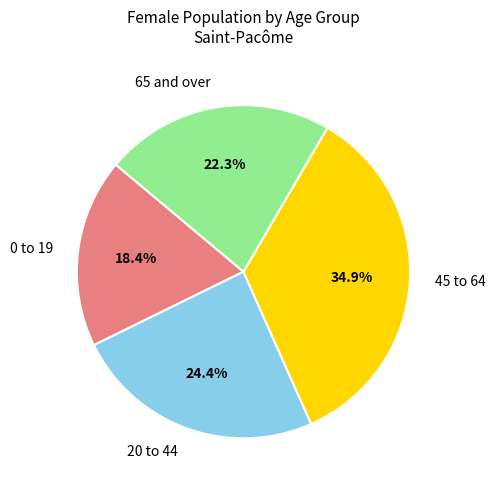

What is the ratio of the value at 45 to 64 to the value at 0 to 19?

1.9